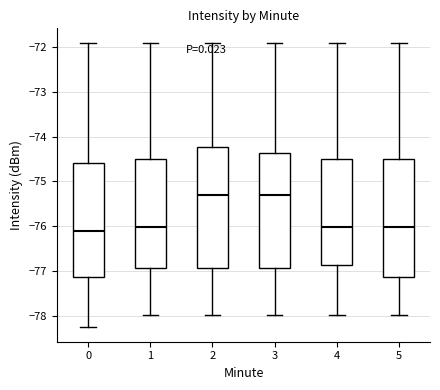

Reading left to right, read every box against the y-axis: the position of its median line, the range the box covers, and the ends of its whiskers. The values are not printed on the chart, so give them approximately, as read against the axis.

0: median -76.1, box -77.1 to -74.6, whiskers -78.3 to -71.9
1: median -76.0, box -76.9 to -74.5, whiskers -78.0 to -71.9
2: median -75.3, box -76.9 to -74.2, whiskers -78.0 to -71.9
3: median -75.3, box -76.9 to -74.4, whiskers -78.0 to -71.9
4: median -76.0, box -76.9 to -74.5, whiskers -78.0 to -71.9
5: median -76.0, box -77.1 to -74.5, whiskers -78.0 to -71.9